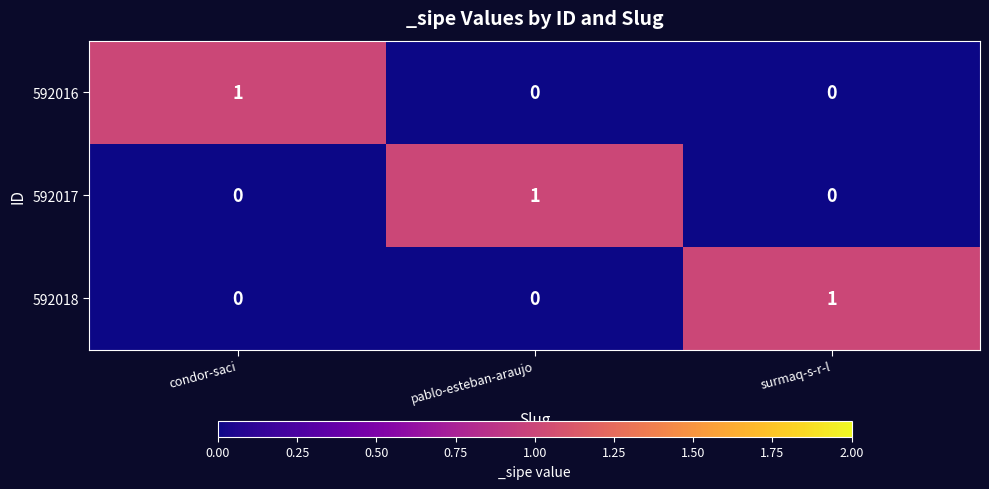

At which label does 592016 reach its peak?

condor-saci